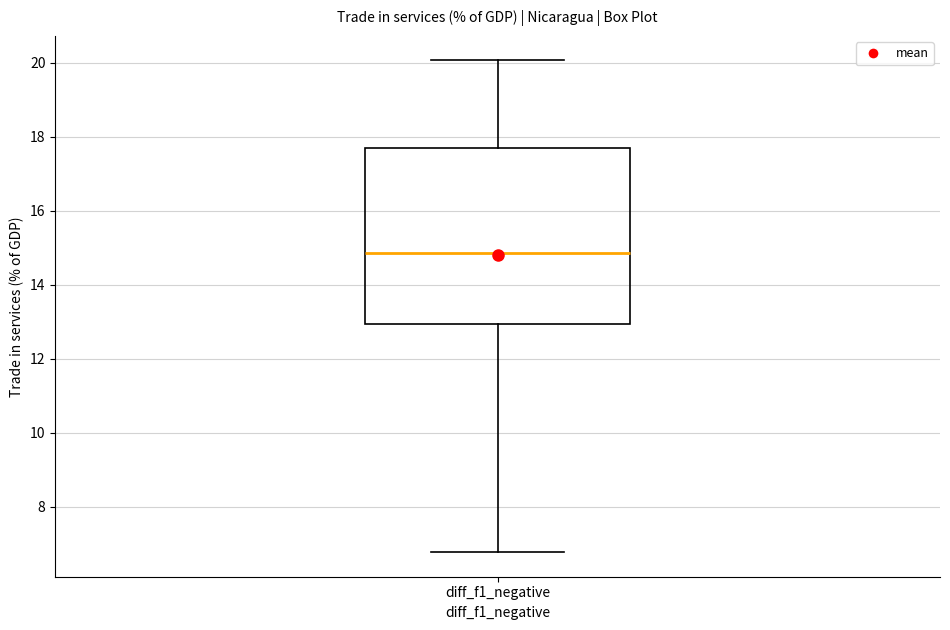

Read this box plot against the y-axis: the position of the median line, the range covered by the box, and the ends of both whiskers. The values are not printed on the chart, so give them approximately, as read against the axis.

median 14.8, box 13.0 to 17.8, whiskers 6.8 to 20.0